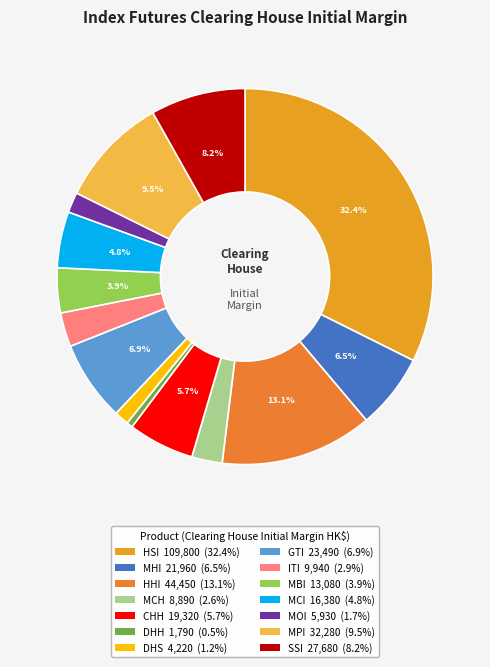

Count the number of slices in the pie.

14